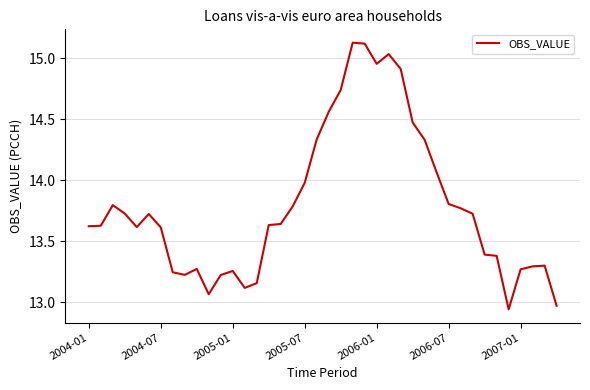

What is the difference between the maximum and minimum values?

2.2